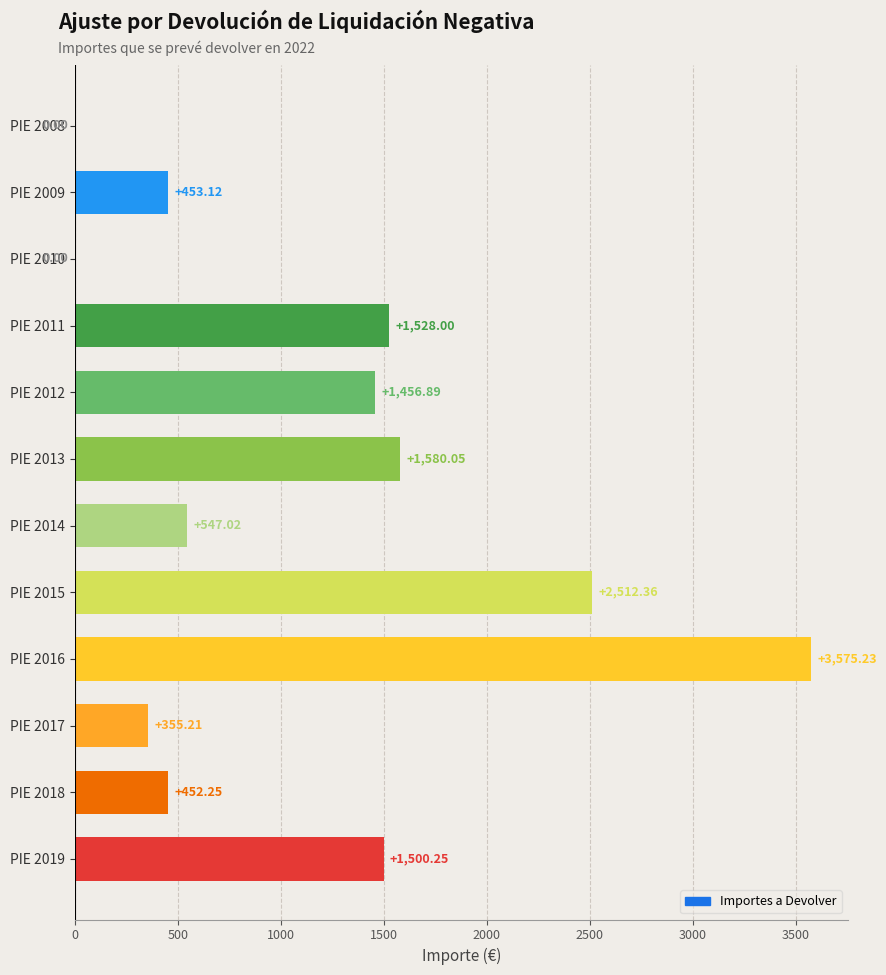

What is the sum of the values at PIE 2018 and PIE 2019?

1952.5